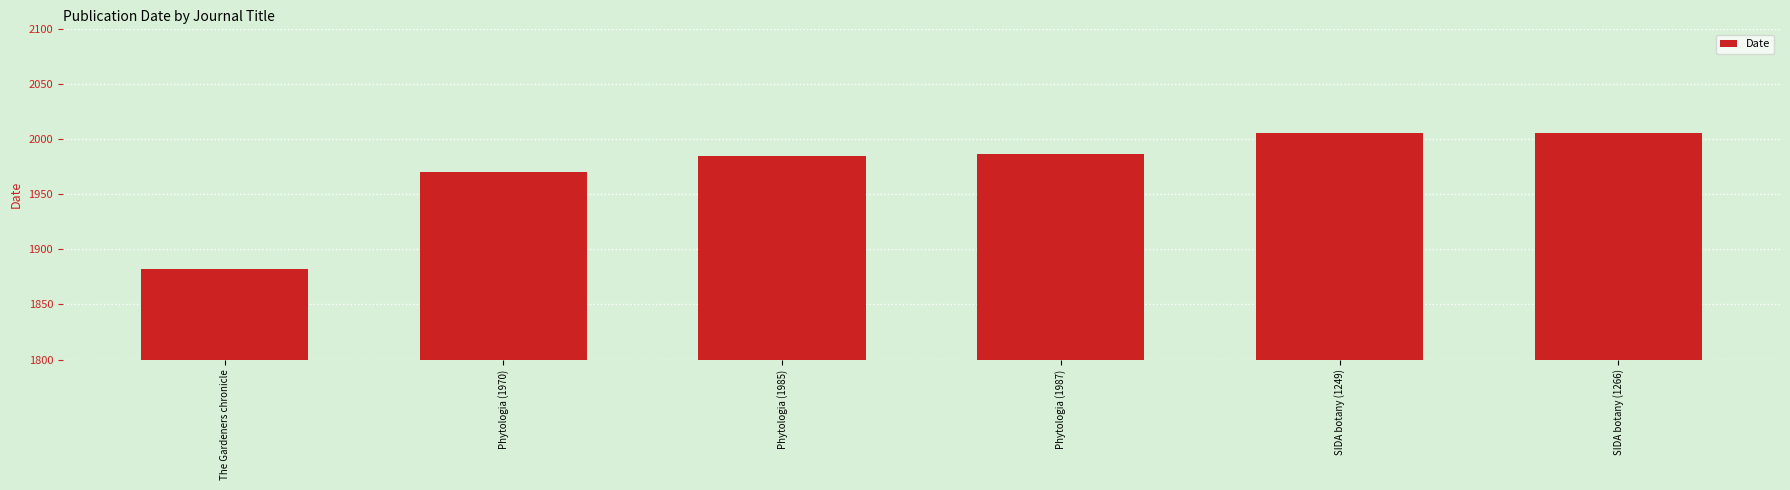

Approximately how many times larger is the value at Phytologia (1985) compared to Phytologia (1987)?

1.0